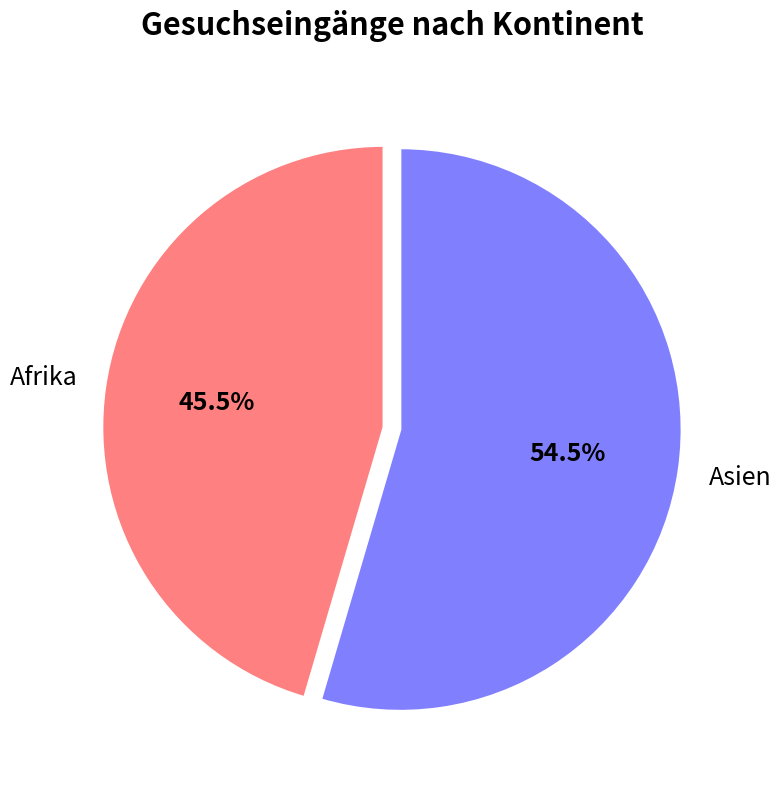

Is there a majority slice in this chart?

Yes